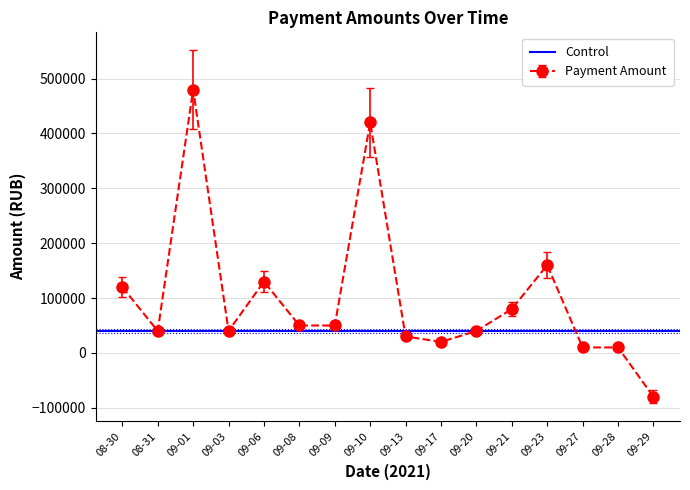

At which category does Payment Amount reach its first local valley?

08-31